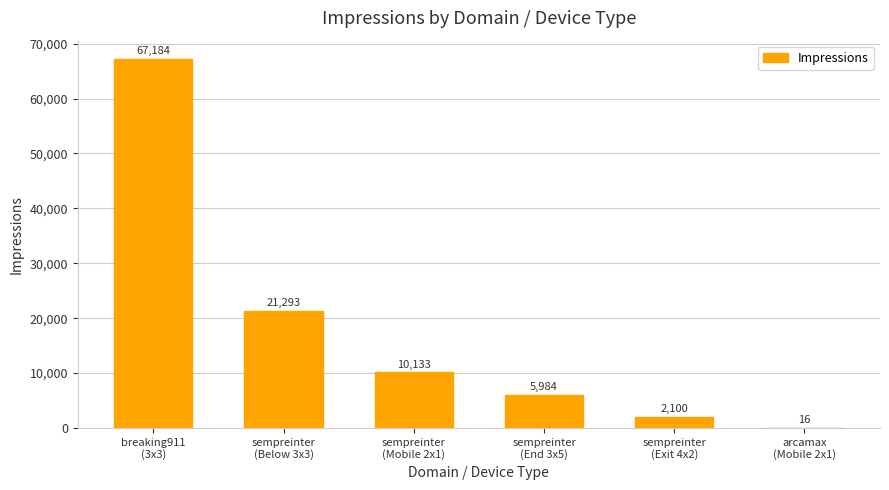

What is the greatest value displayed?

67184